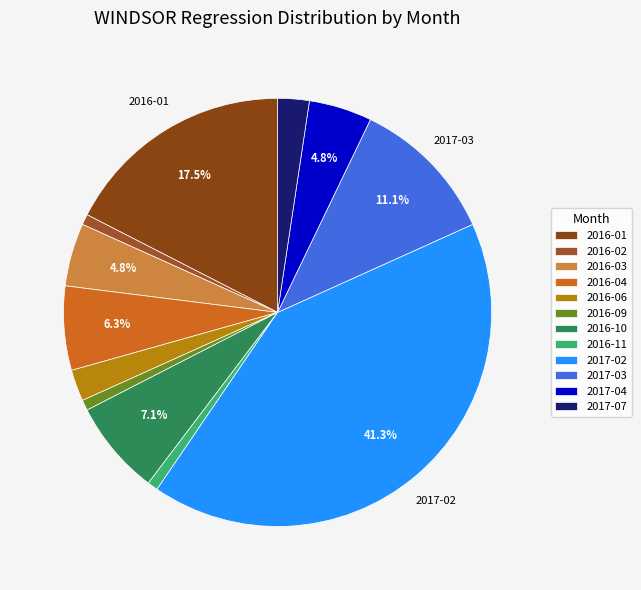

What is the change in value from 2016-04 to 2016-09?

-7